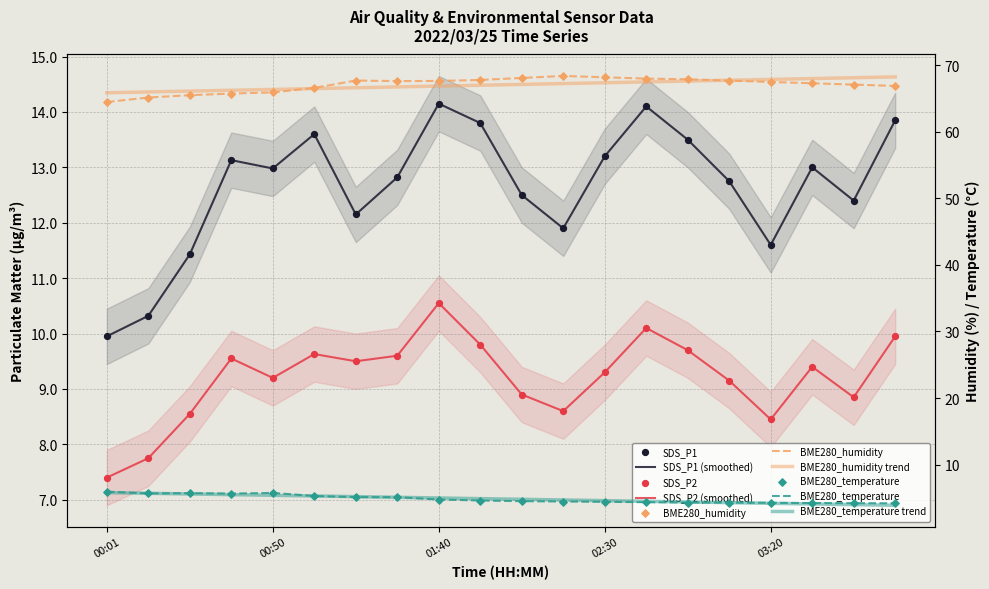

What are all the series names shown in the legend?

SDS_P1, SDS_P2, BME280_humidity, BME280_temperature